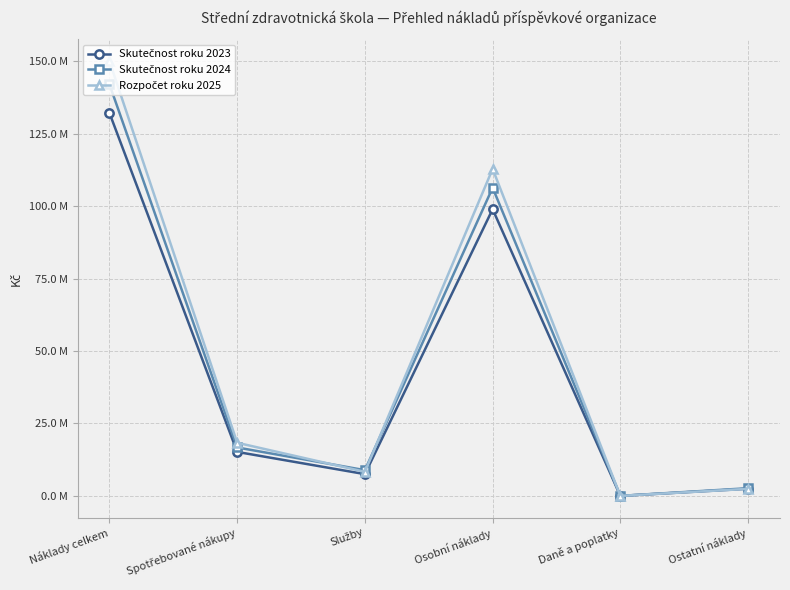

What are all the series names shown in the legend?

Skutečnost roku 2023, Skutečnost roku 2024, Rozpočet roku 2025